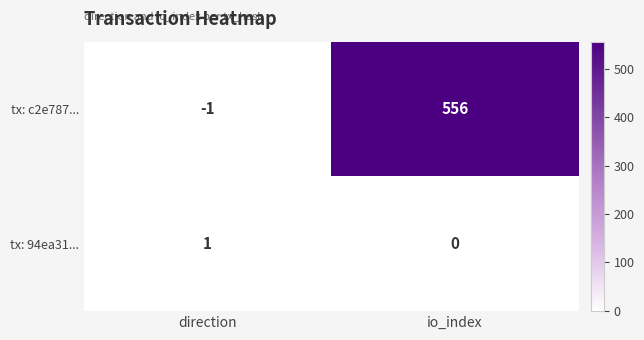

What is the spread (max minus min) of values at io_index?

556